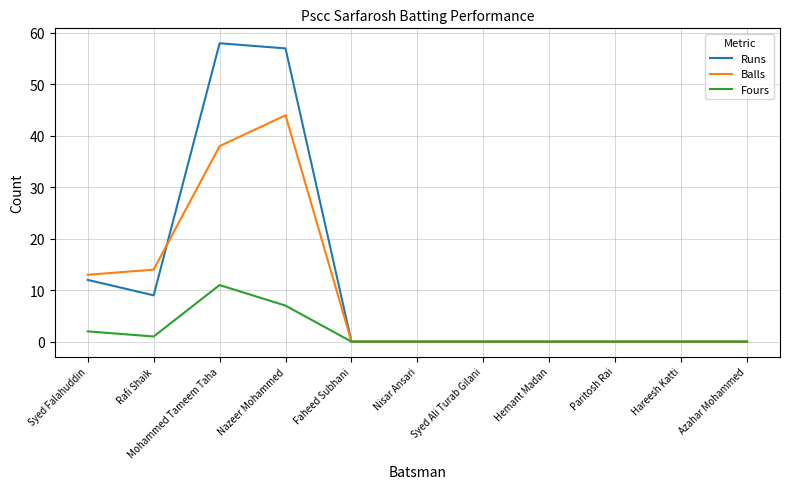

True or false: Fours has more than 0 interior local peaks.

True